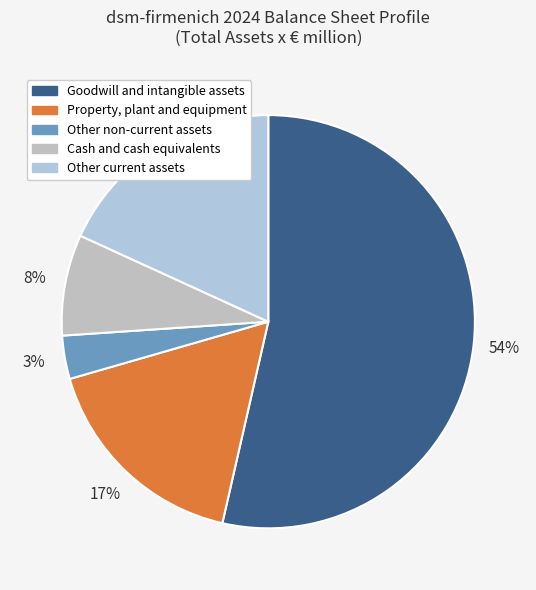

The Goodwill and intangible assets slice represents 66% of the pie. True or false?

False